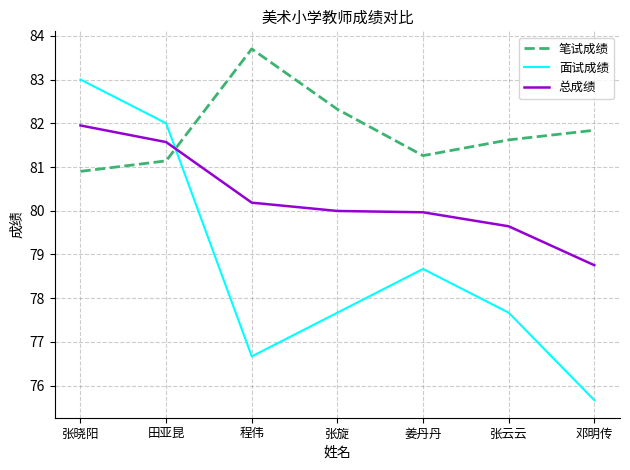

Which series changed the most between 张晓阳 and 姜丹丹?

面试成绩